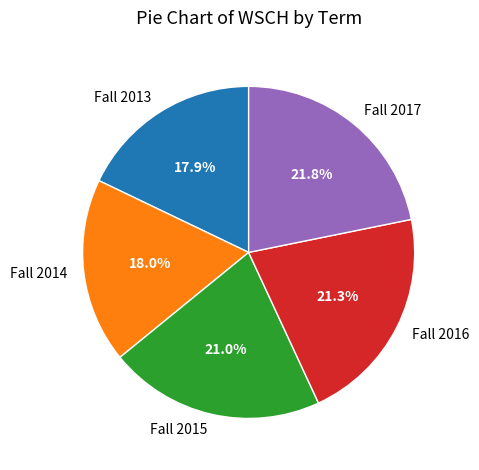

Is it true that Fall 2015 is 21% of the pie?

True